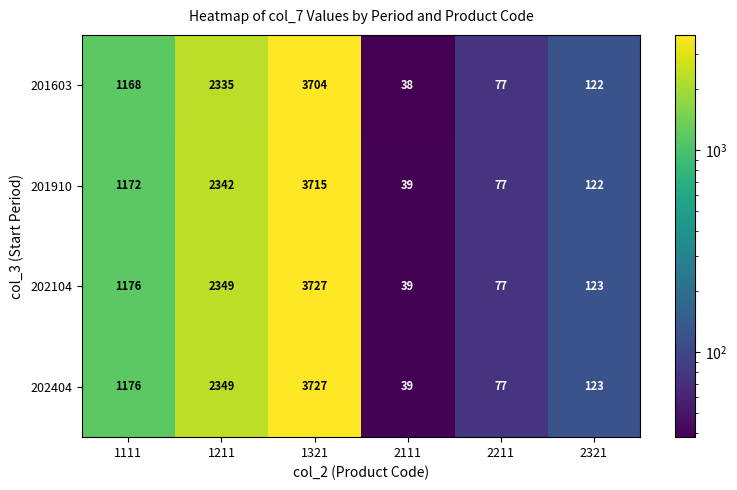

Rank the categories by 201910 value from lowest to highest.

2111, 2211, 2321, 1111, 1211, 1321